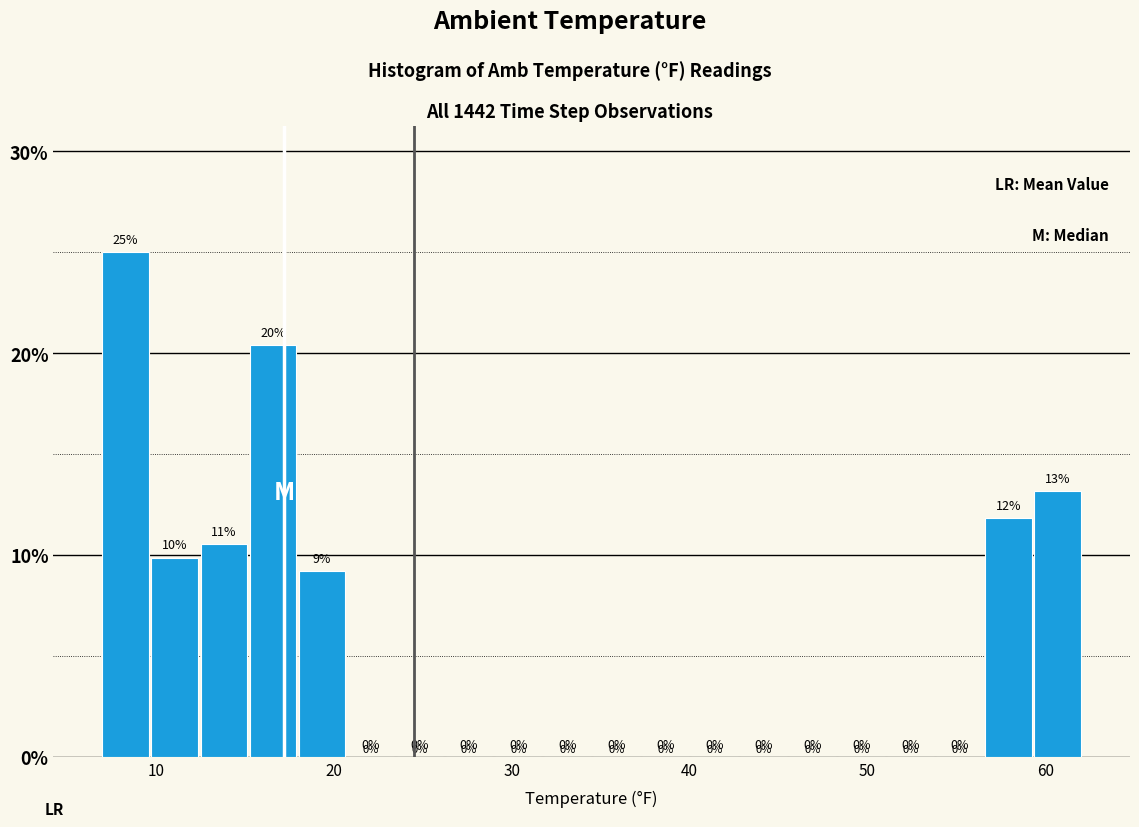

Read against the x-axis, roughly where is the centre of the tallest bar?

8